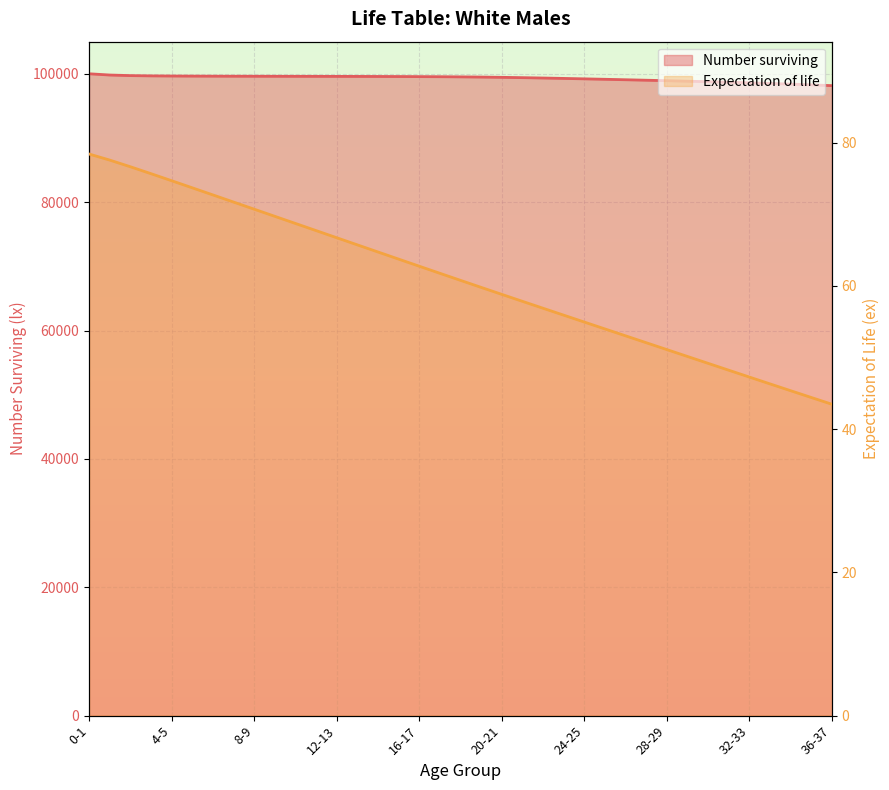

At how many categories does at least one series exceed 46252?

37